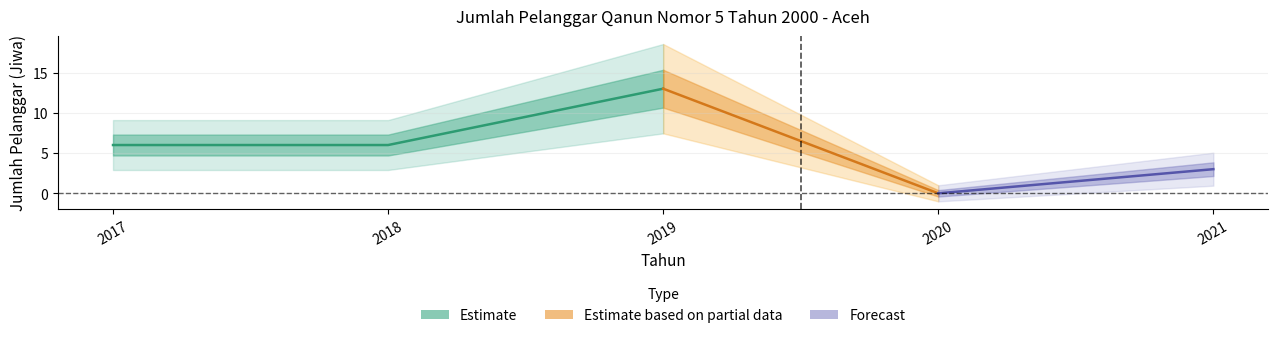

Rank the categories by value from highest to lowest.

2019, 2017, 2018, 2021, 2020